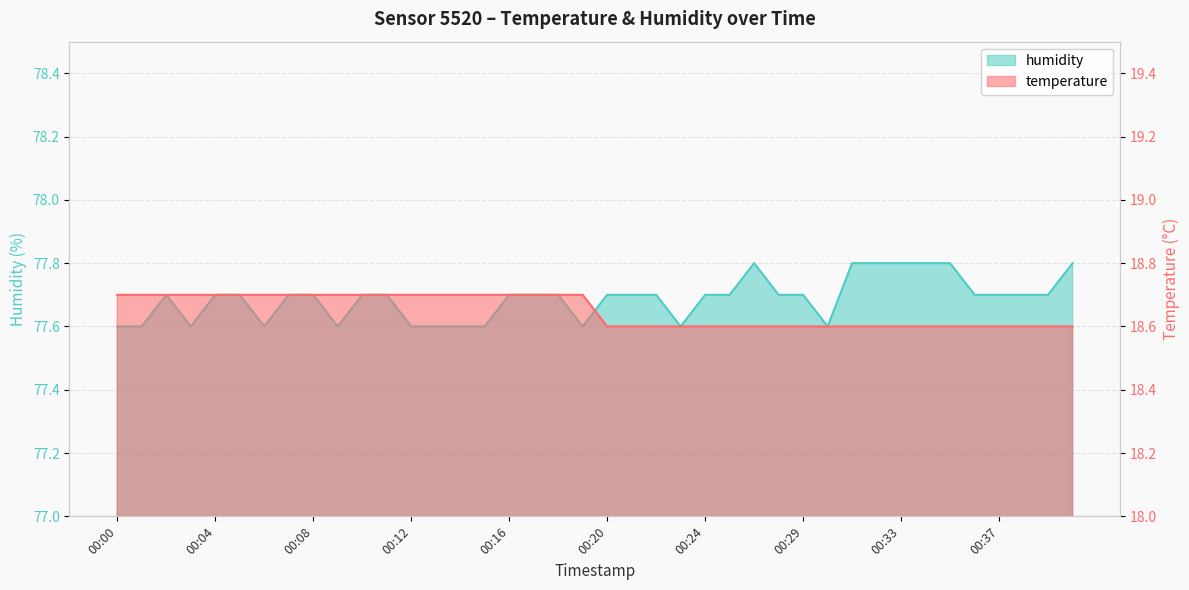

Which series has the widest spread of values?

humidity